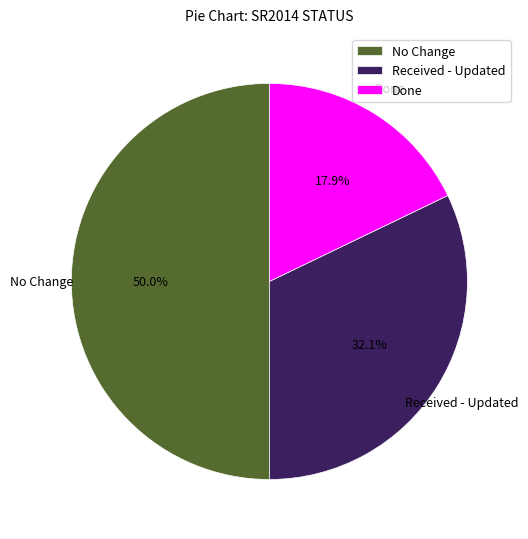

To the nearest percent, what is the average slice percentage?

33%